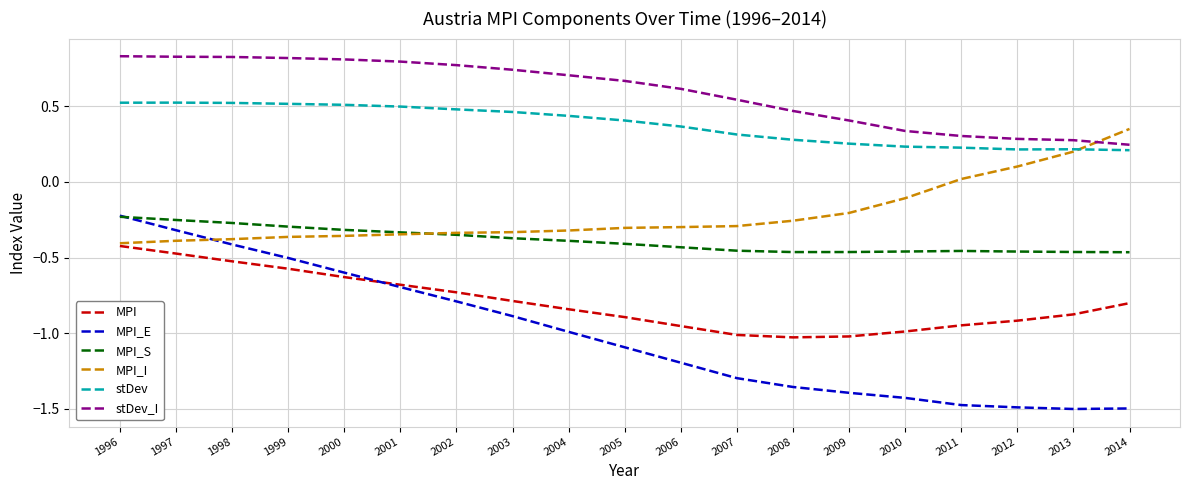

Between 1997 and 2006, which series saw the biggest shift?

MPI_E